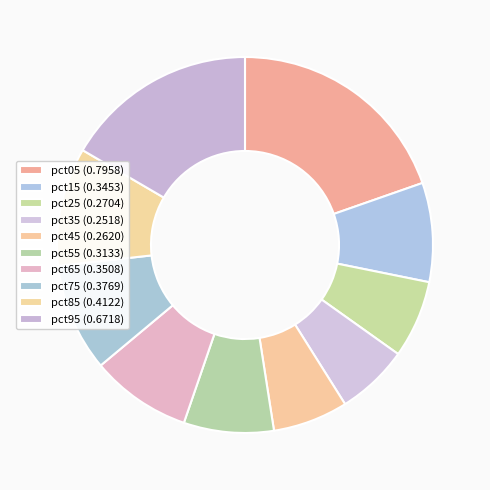

How many slices are in this pie chart?

10